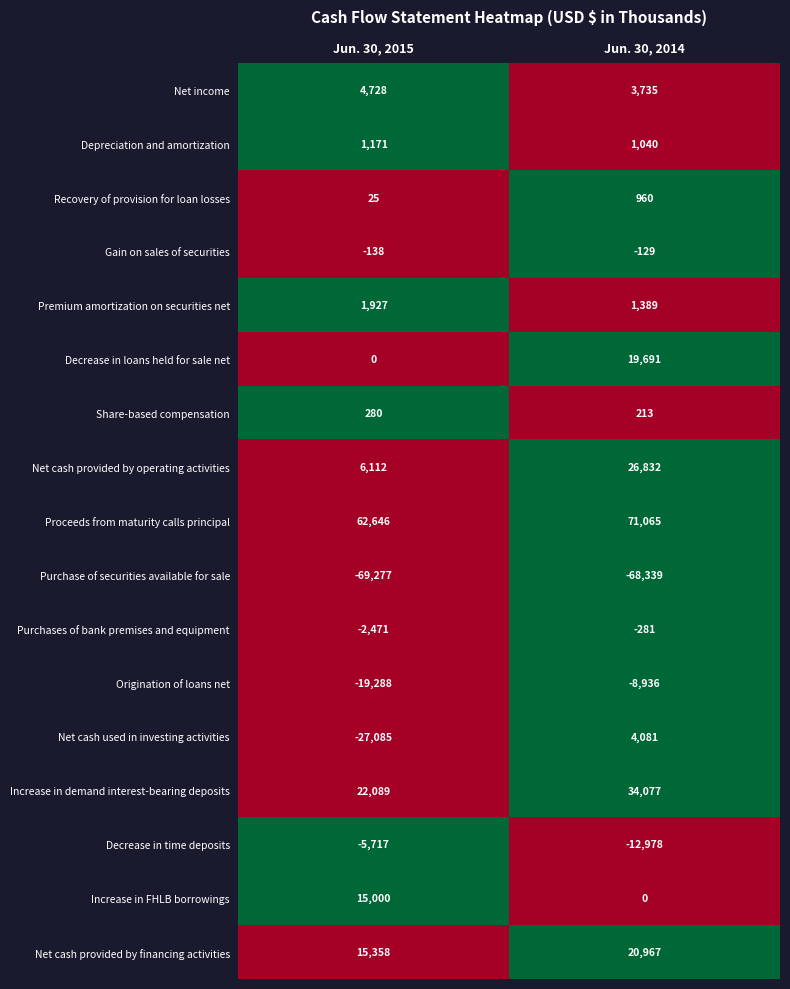

At which category is the sum across all series the highest?

Jun. 30, 2014